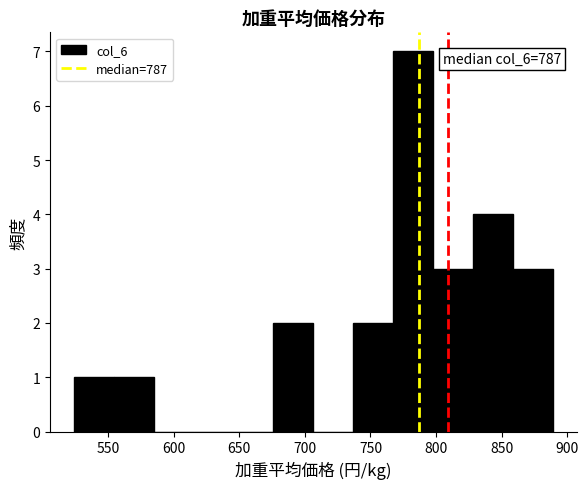

Which range on the x-axis has the tallest bar?

765 to 800